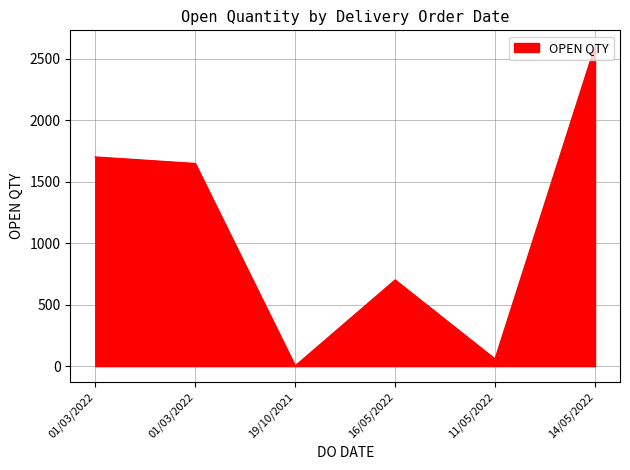

Rank the categories by value from lowest to highest.

19/10/2021, 11/05/2022, 16/05/2022, 01/03/2022, 01/03/2022, 14/05/2022